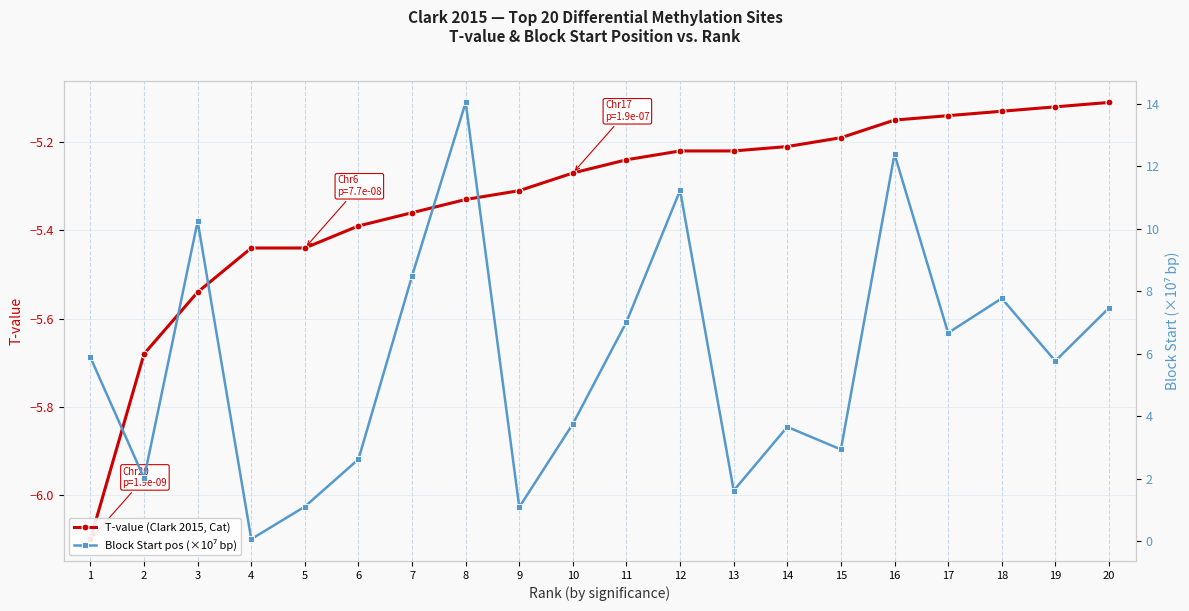

True or false: Block Start pos (×10⁷ bp) and T-value (Clark 2015, Cat) cross at least once.

False